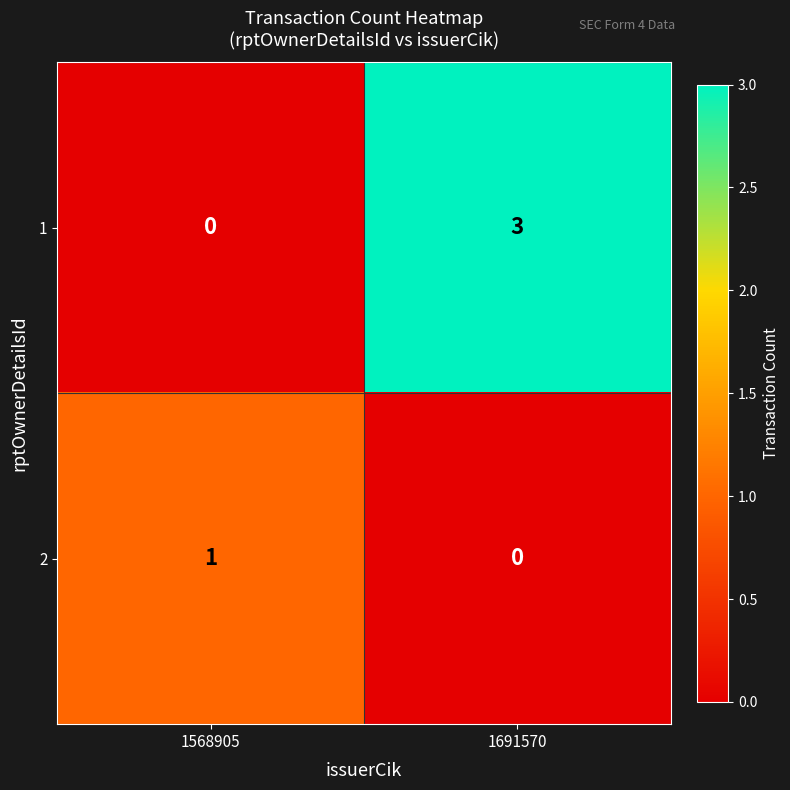

Rank the series by their maximum value, from lowest to highest.

2, 1